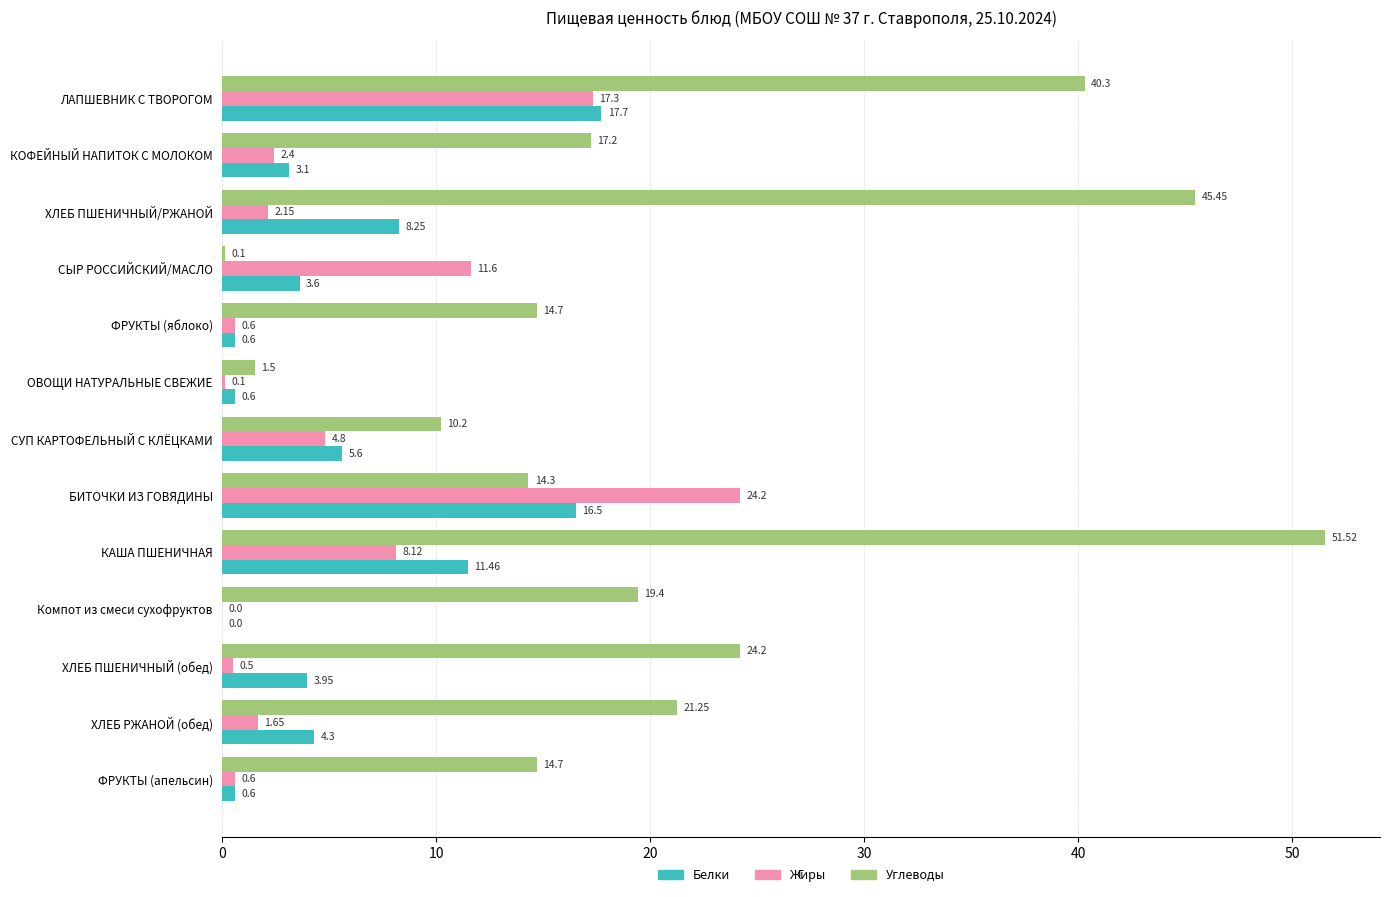

Which series changed the most between ХЛЕБ ПШЕНИЧНЫЙ/РЖАНОЙ and ФРУКТЫ (яблоко)?

Углеводы